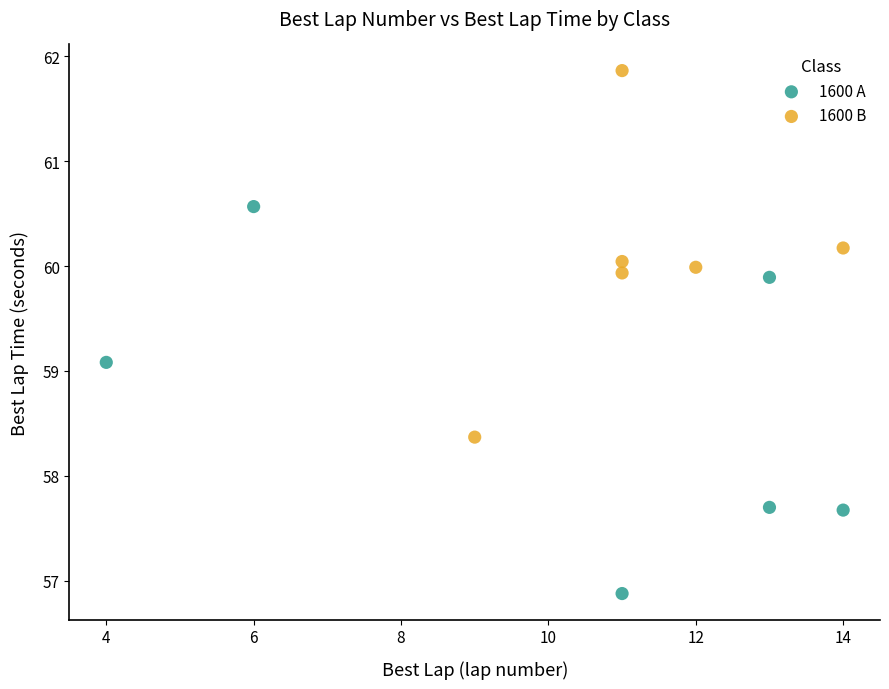

Which series contains the highest Y value?

1600 B